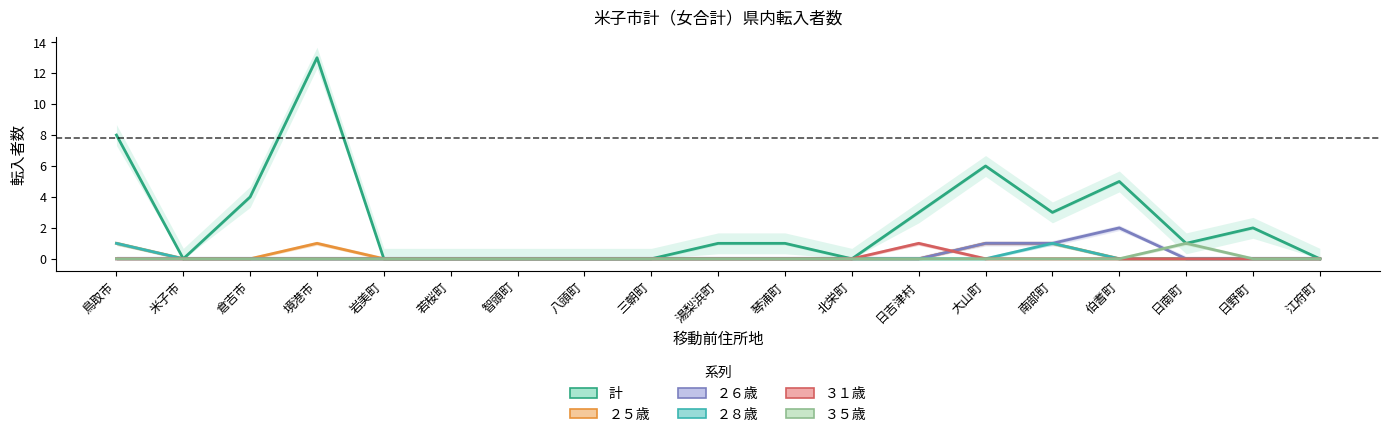

The value of ２５歳 at 日吉津村 is 0. True or false?

False